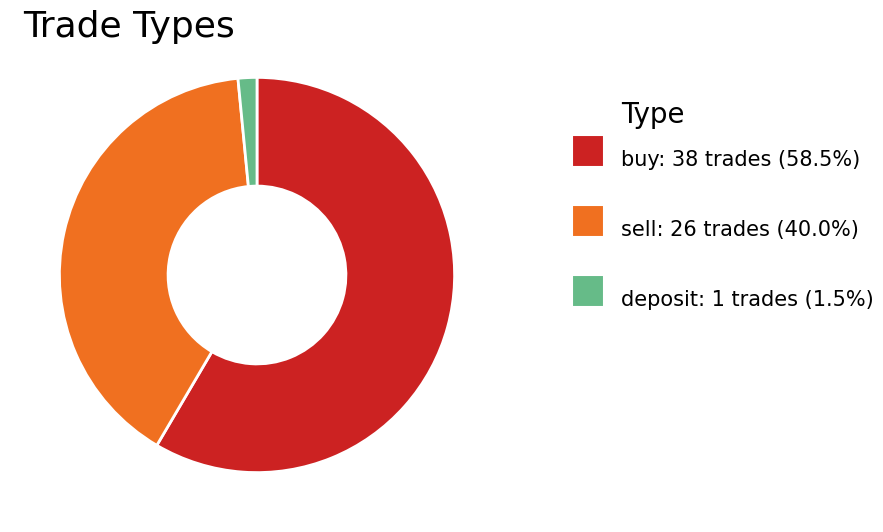

Is there any slice that represents more than half of the pie?

Yes